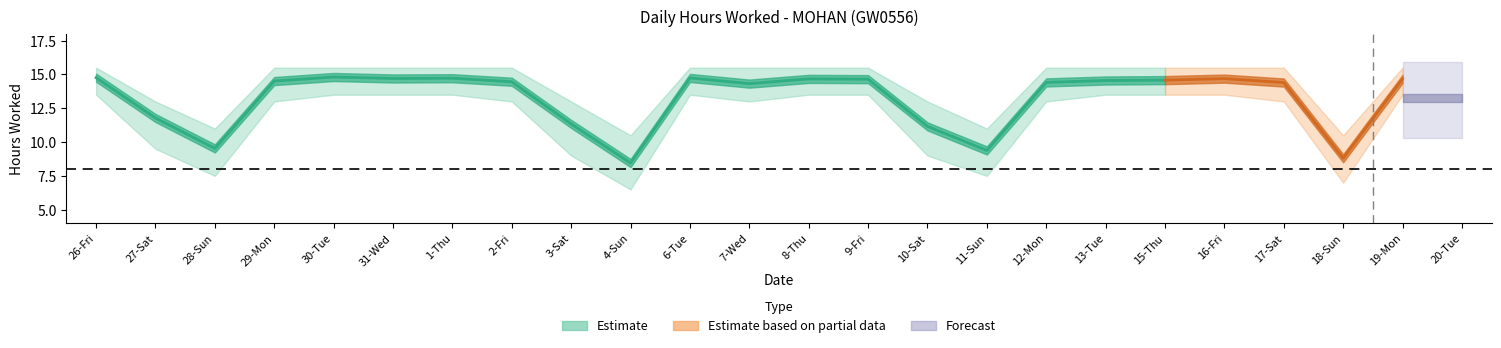

How many data points in Upper Band are above 15?

17